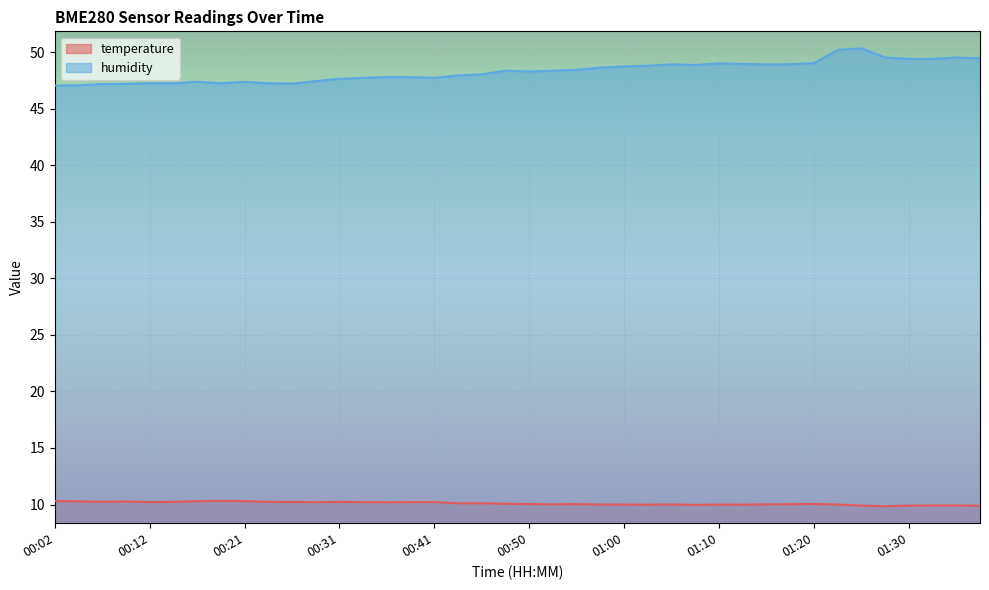

Which category has the lowest value in the temperature series?

01:28